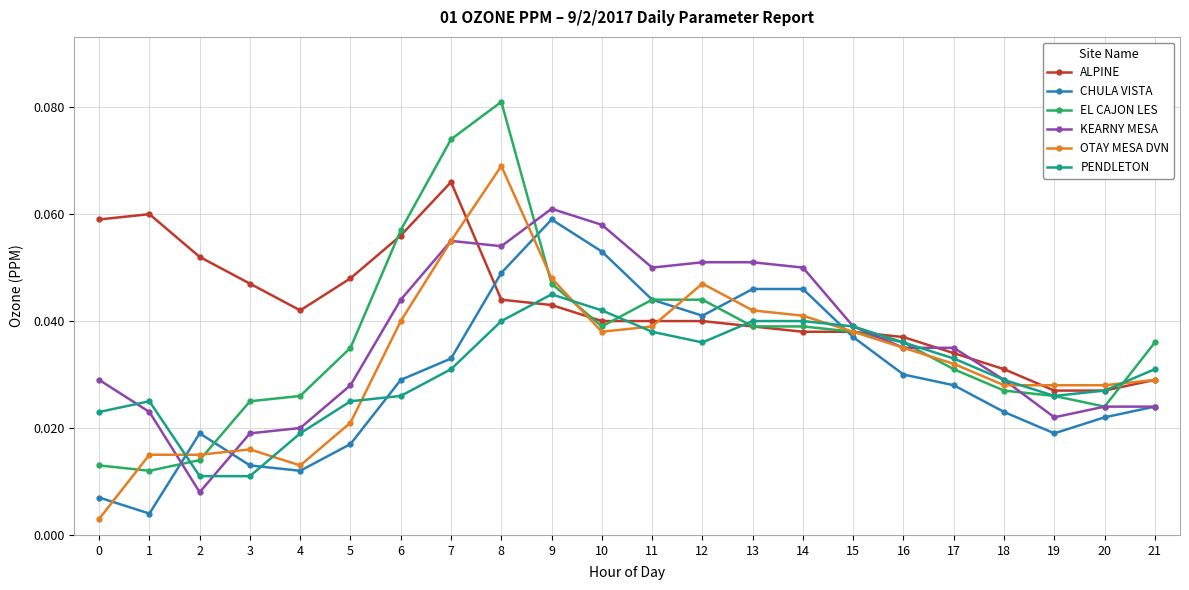

Which label corresponds to the largest value in the chart?

8